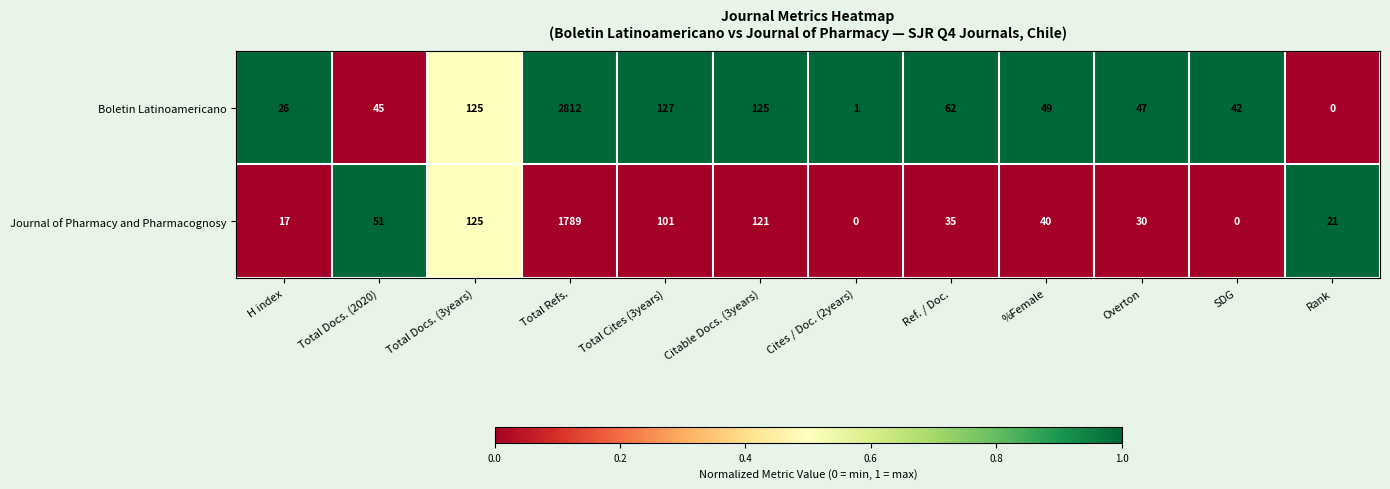

How many values in Journal of Pharmacy and Pharmacognosy are above zero?

10